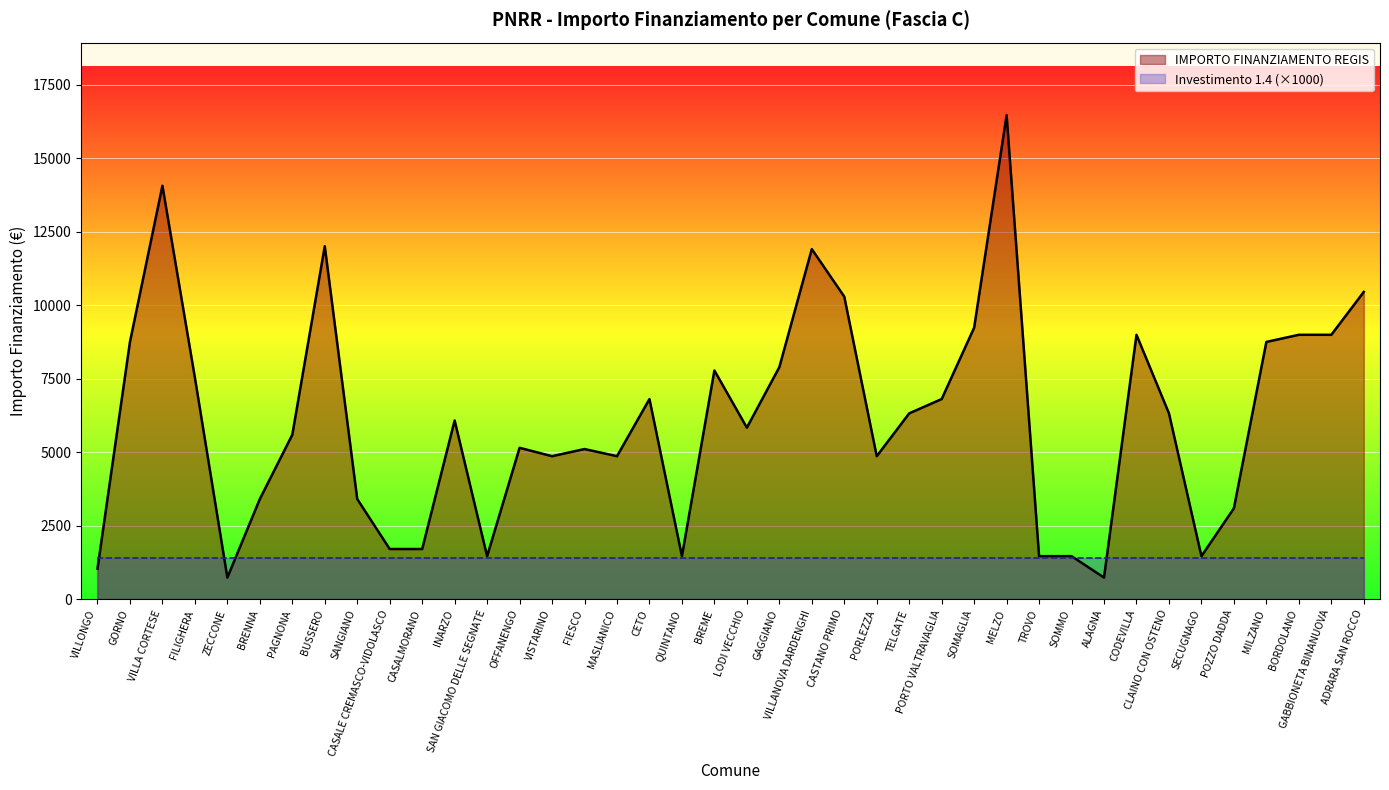

Reading left to right, transcribe all the data shown in this chart.

VILLONGO=1029	GORNO=8748	VILLA CORTESE=14063	FILIGHERA=7533	ZECCONE=729	BRENNA=3402	PAGNONA=5589	BUSSERO=12005	SANGIANO=3402	CASALE CREMASCO-VIDOLASCO=1701	CASALMORANO=1701	INARZO=6075	SAN GIACOMO DELLE SEGNATE=1458	OFFANENGO=5145	VISTARINO=4860	FIESCO=5103	MASLIANICO=4860	CETO=6804	QUINTANO=1458	BREME=7776	LODI VECCHIO=5831	GAGGIANO=7889	VILLANOVA DARDENGHI=11907	CASTANO PRIMO=10290	PORLEZZA=4860	TELGATE=6318	PORTO VALTRAVAGLIA=6804	SOMAGLIA=9234	MELZO=16464	TROVO=1458	SOMMO=1458	ALAGNA=729	CODEVILLA=8991	CLAINO CON OSTENO=6318	SECUGNAGO=1458	POZZO DADDA=3087	MILZANO=8748	BORDOLANO=8991	GABBIONETA BINANUOVA=8991	ADRARA SAN ROCCO=10449